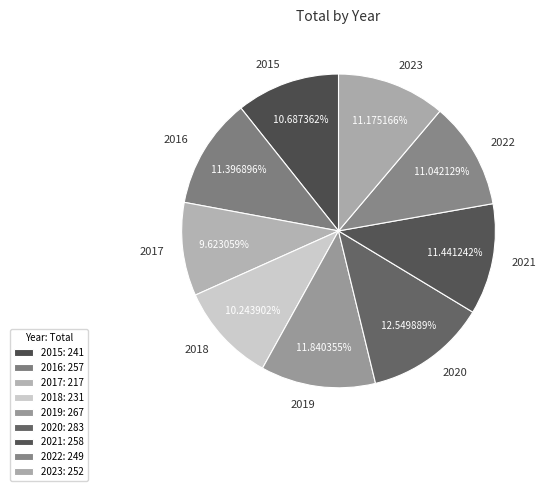

Does 2018 represent more than half of the total?

No